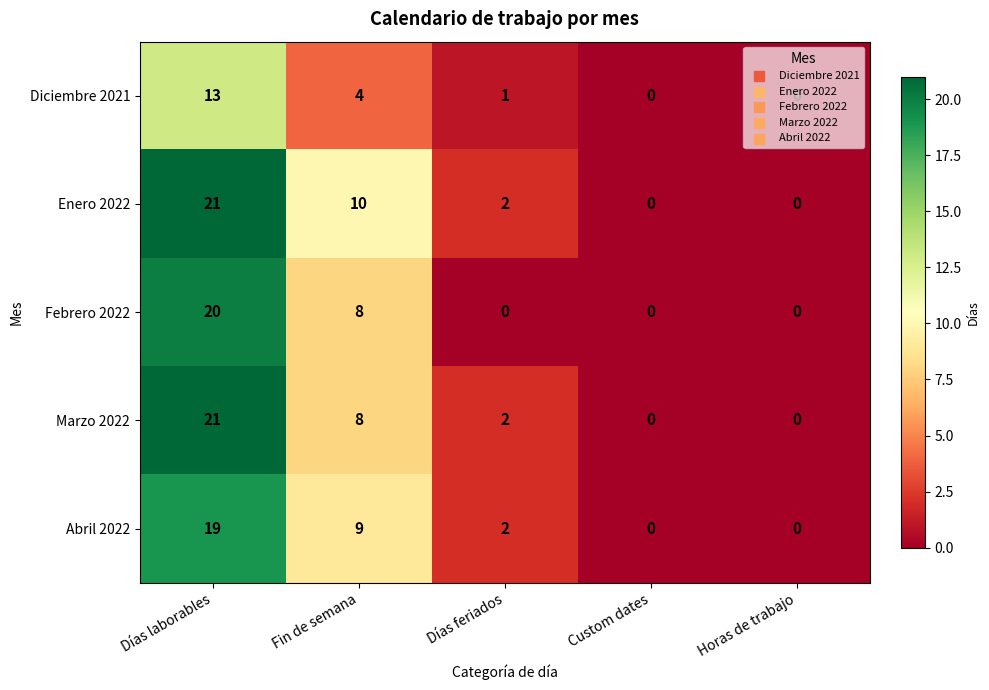

Which category has the highest value in the Diciembre 2021 series?

Días laborables